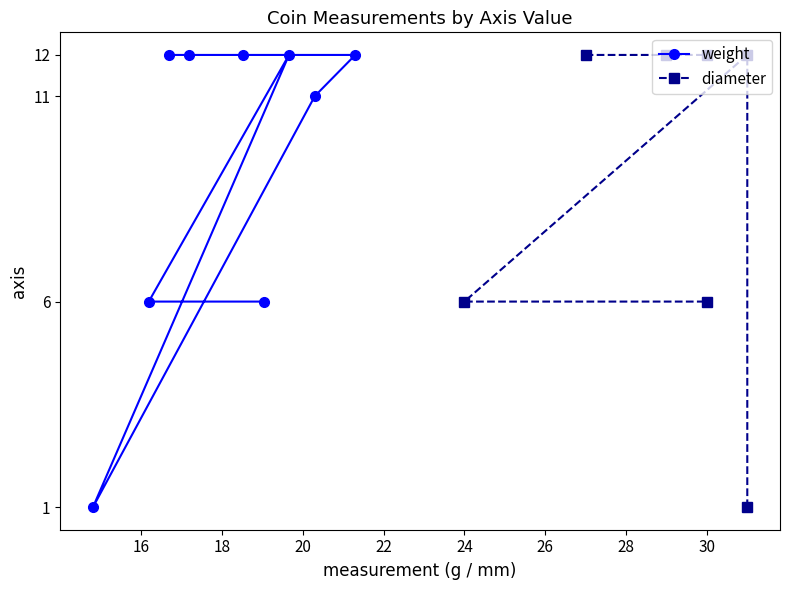

How many interior local peaks does the diameter series have?

1